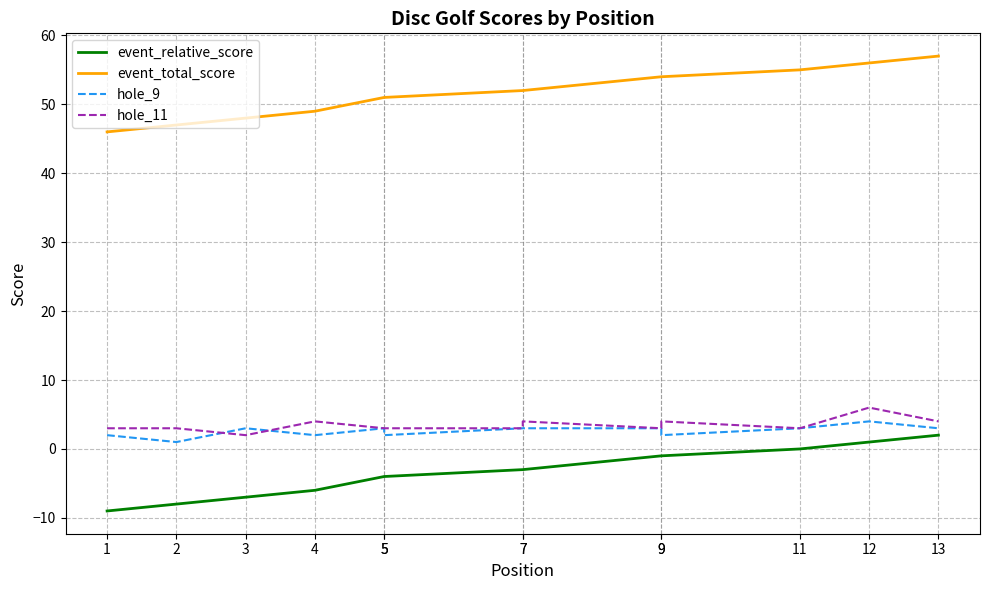

Rank the categories by event_total_score value from lowest to highest.

1, 2, 3, 4, 5, 5, 7, 7, 9, 9, 11, 12, 13